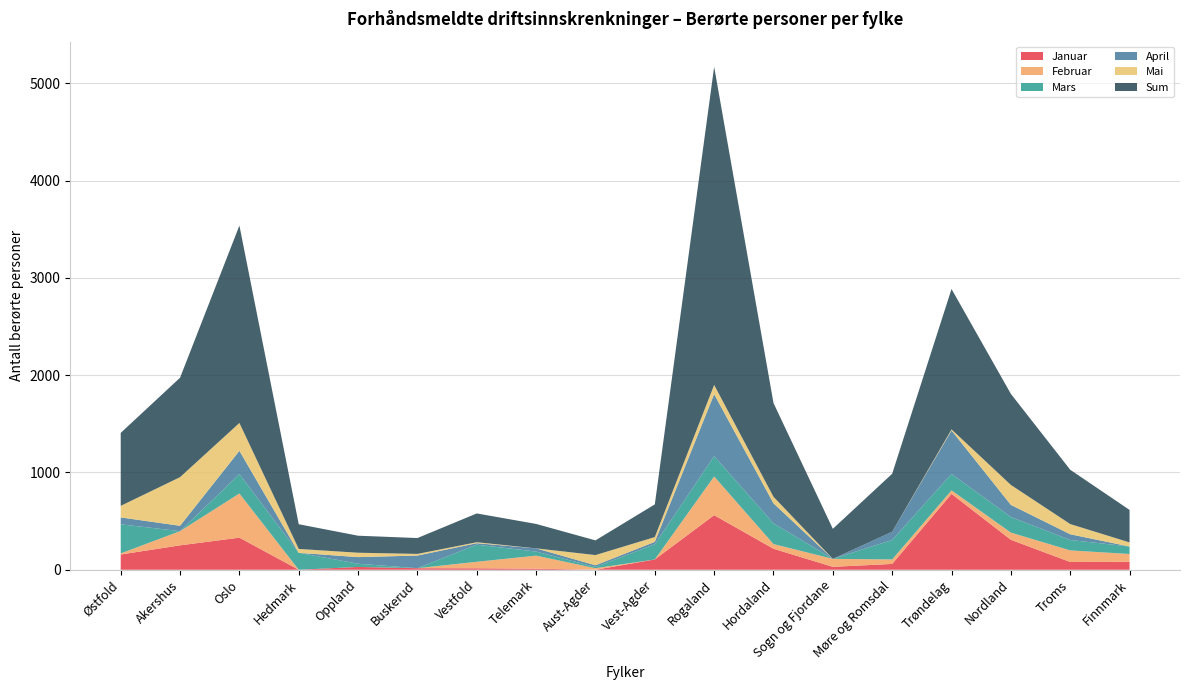

Reading right to left, extract all data points from this chart.

Januar: 82	80	308	780	60	30	216	561	106	0	11	15	16	29	0	330	251	157
Februar: 80	119	74	36	46	82	48	398	0	16	134	67	0	0	0	454	146	11
Mars: 77	107	160	169	200	0	213	209	156	13	42	176	0	33	174	199	0	299
April: 0	59	125	447	85	0	206	637	25	17	33	15	130	68	0	240	55	71
Mai: 42	105	205	11	0	0	67	95	49	105	0	10	17	45	40	286	500	119
Sum: 334	558	936	1443	596	309	964	3270	336	151	251	296	163	175	254	2029	1022	750